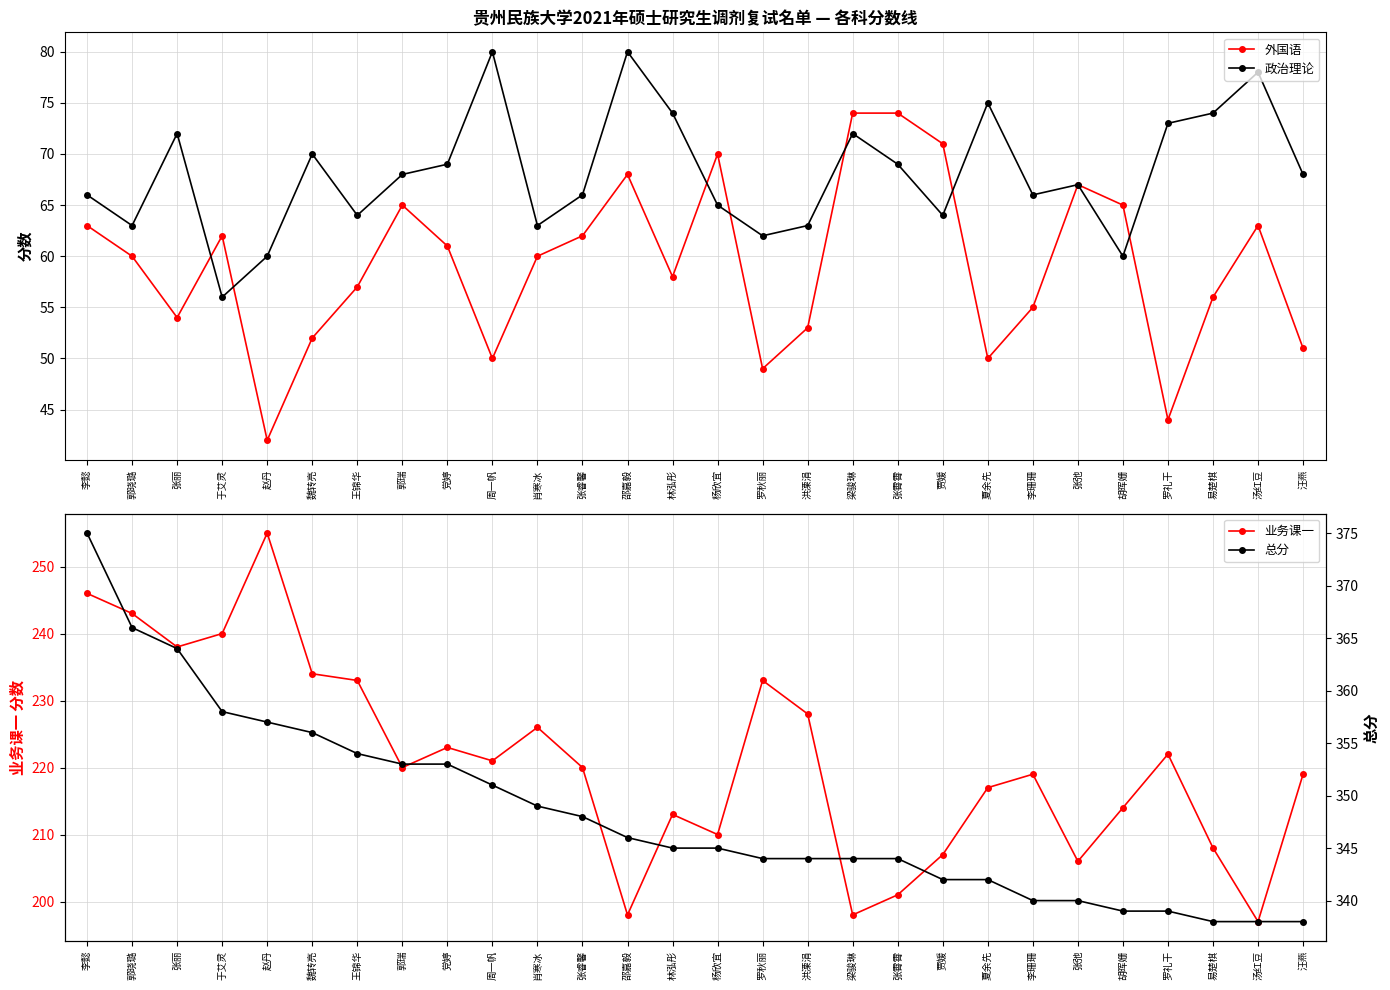

Is it true that 政治理论 equals 130 at 张丽?

False